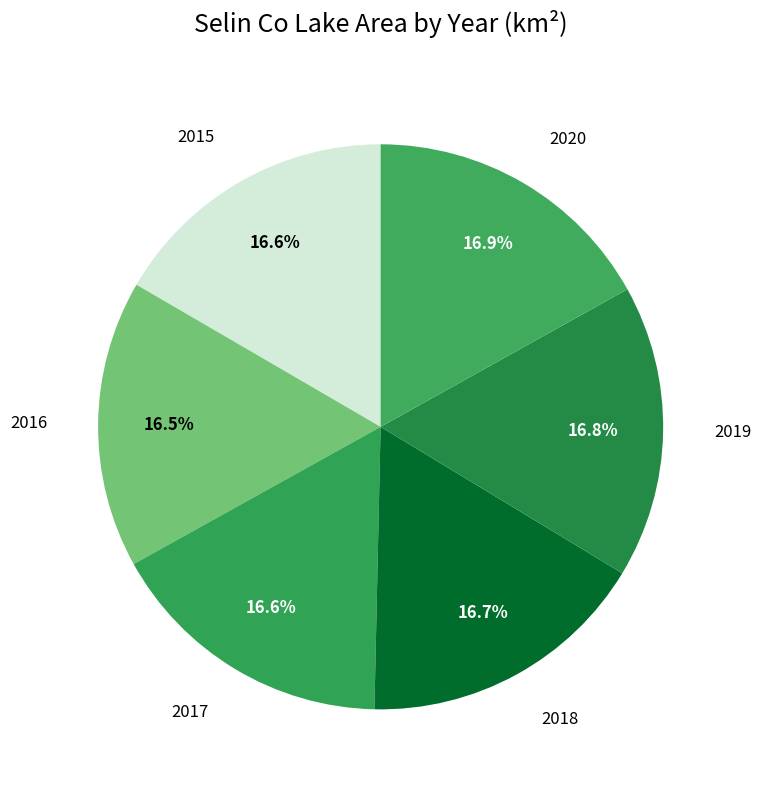

Which slice is the smallest?

2016